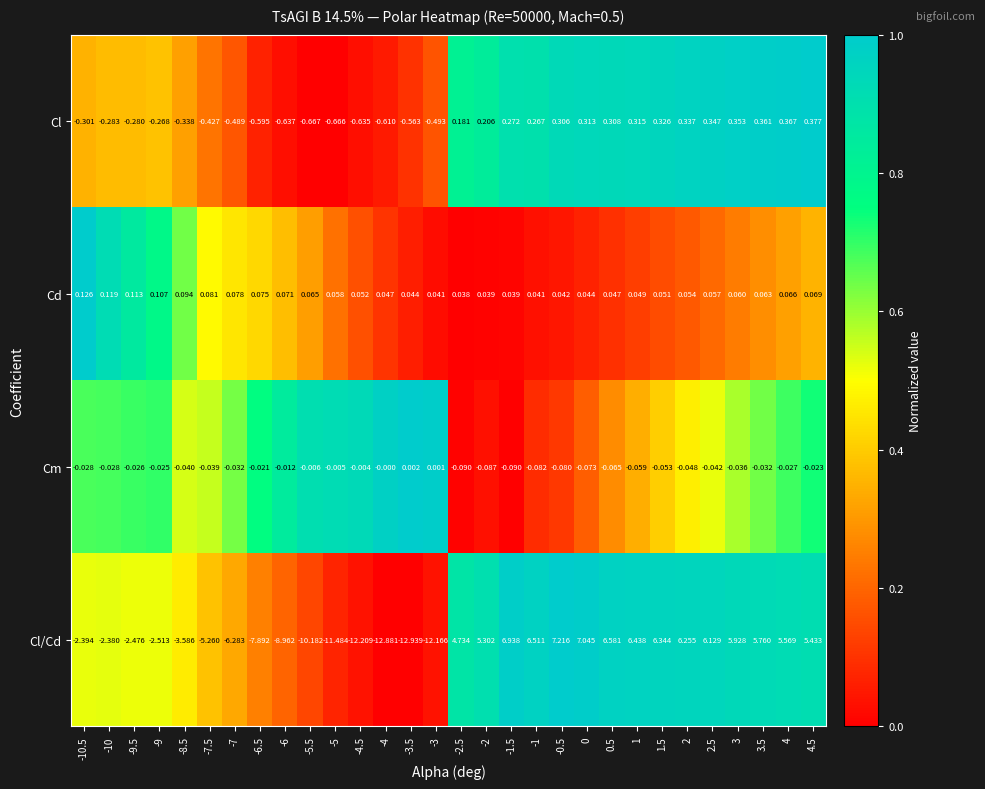

Rank the series at -5.5 from highest to lowest value.

Cd, Cm, Cl, Cl/Cd